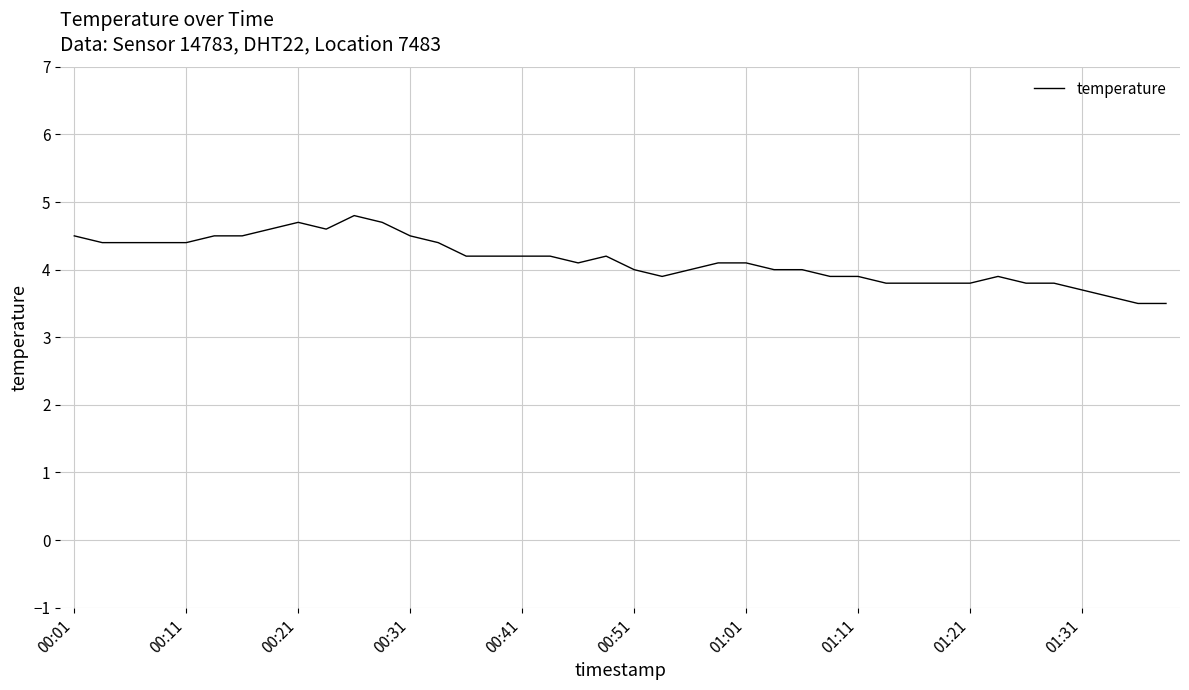

What is the difference between the maximum and second lowest values?

1.3